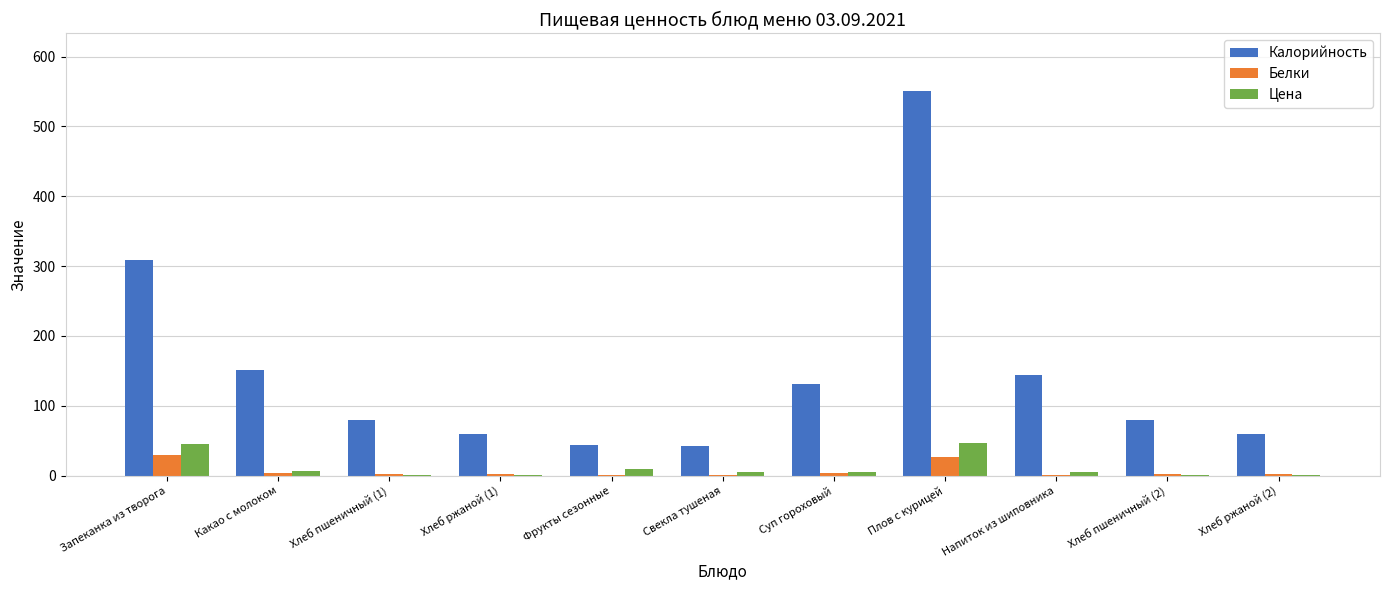

What are all the series names shown in the legend?

Калорийность, Белки, Цена